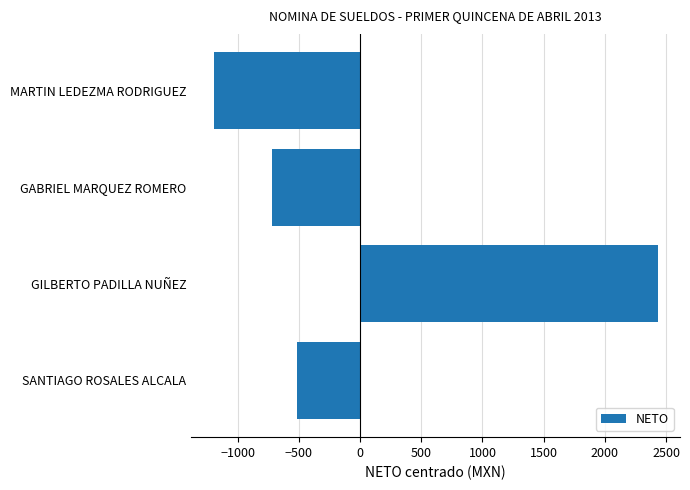

List the labels in order of value, largest first.

GILBERTO PADILLA NUÑEZ, SANTIAGO ROSALES ALCALA, GABRIEL MARQUEZ ROMERO, MARTIN LEDEZMA RODRIGUEZ